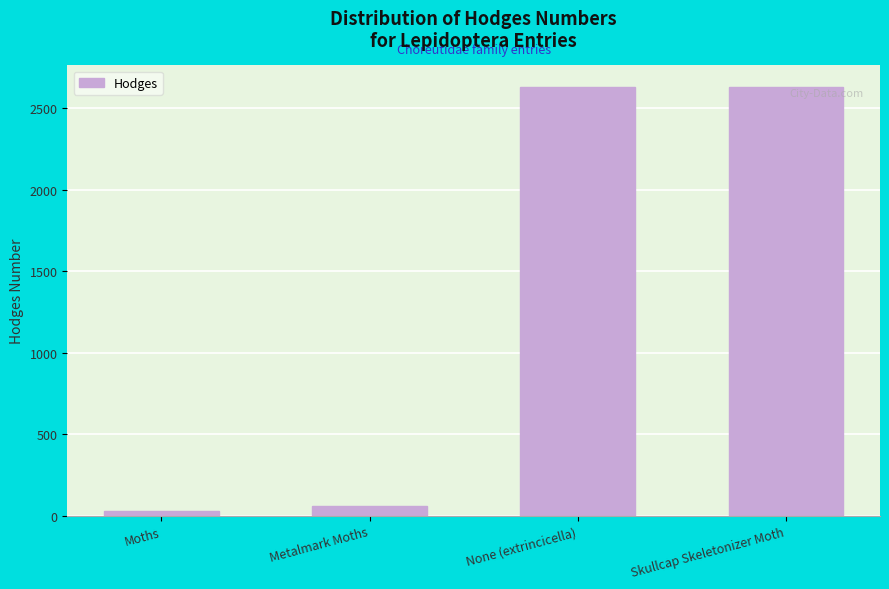

What is the difference between the second highest and second lowest values?

2570.9